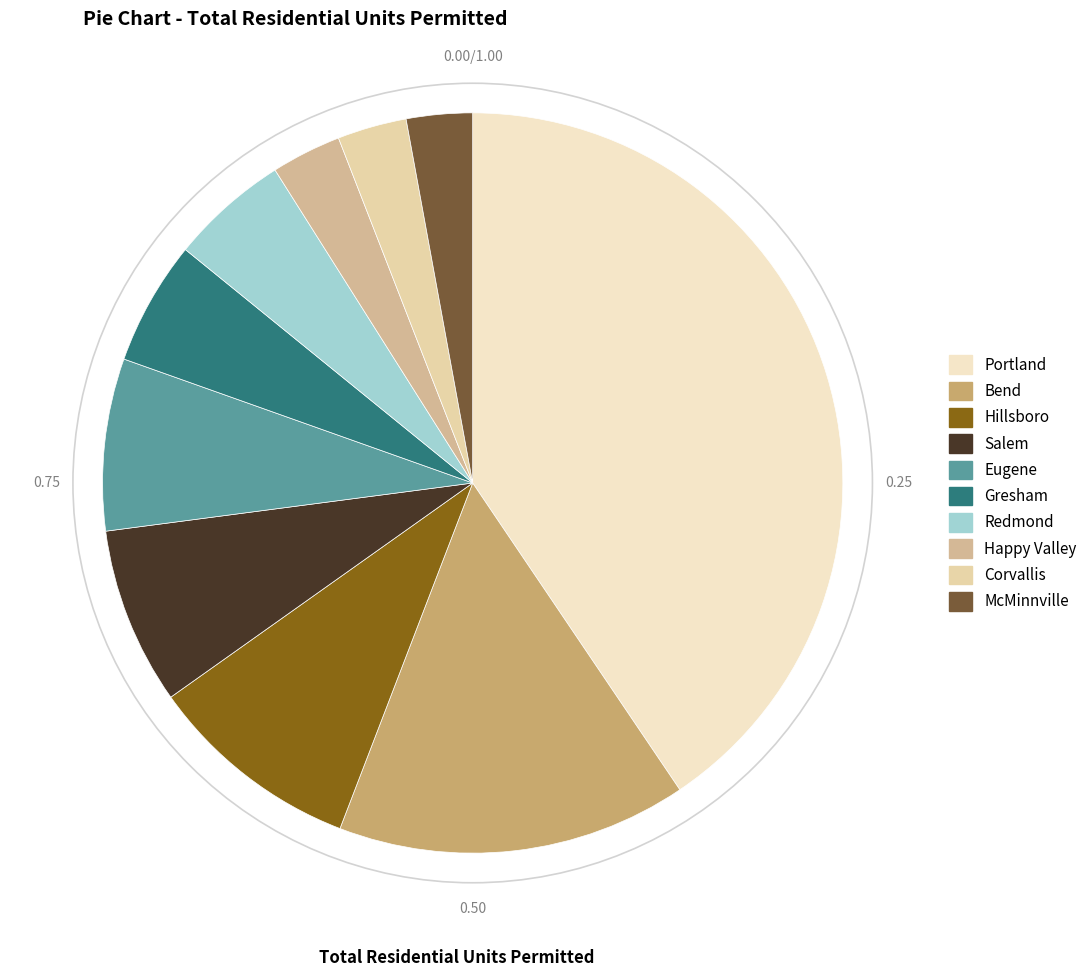

How many slices are in this pie chart?

10